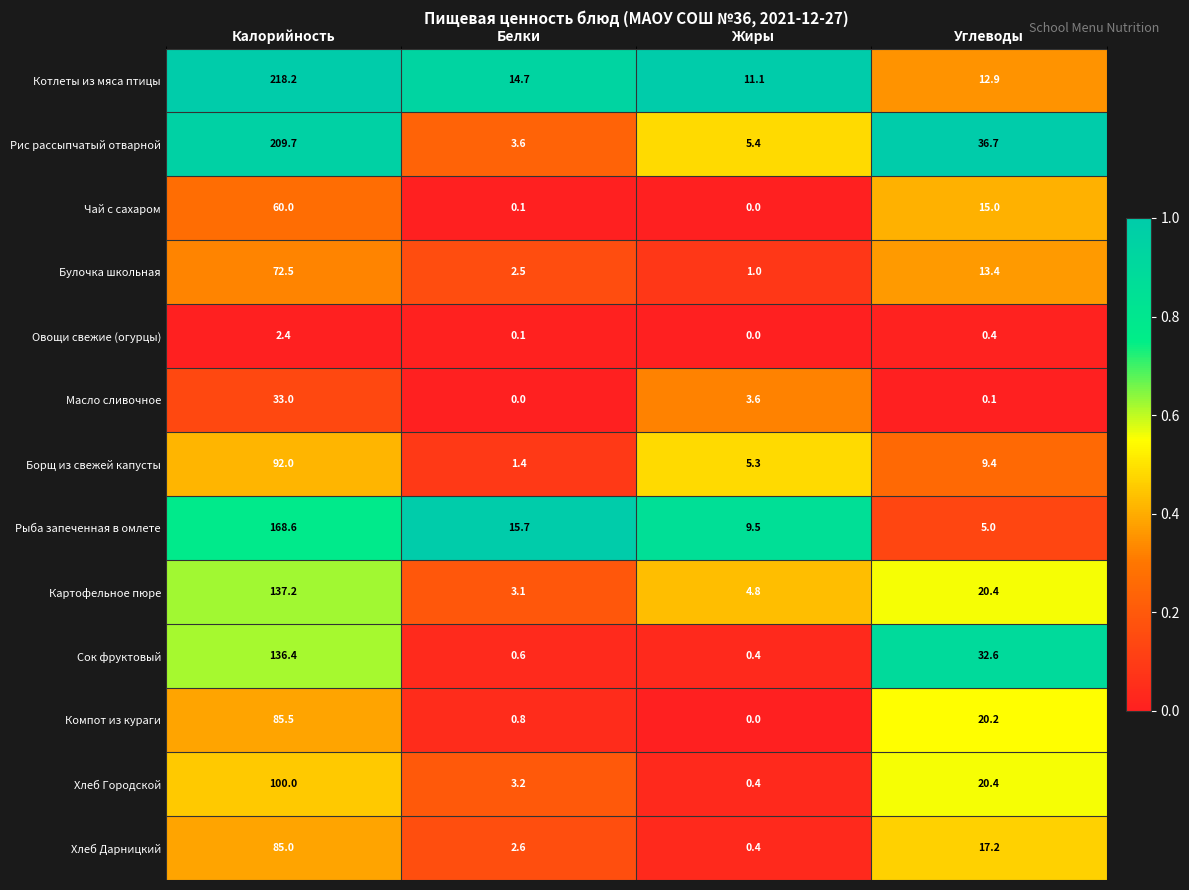

What is the spread (max minus min) of values at Белки?

15.7